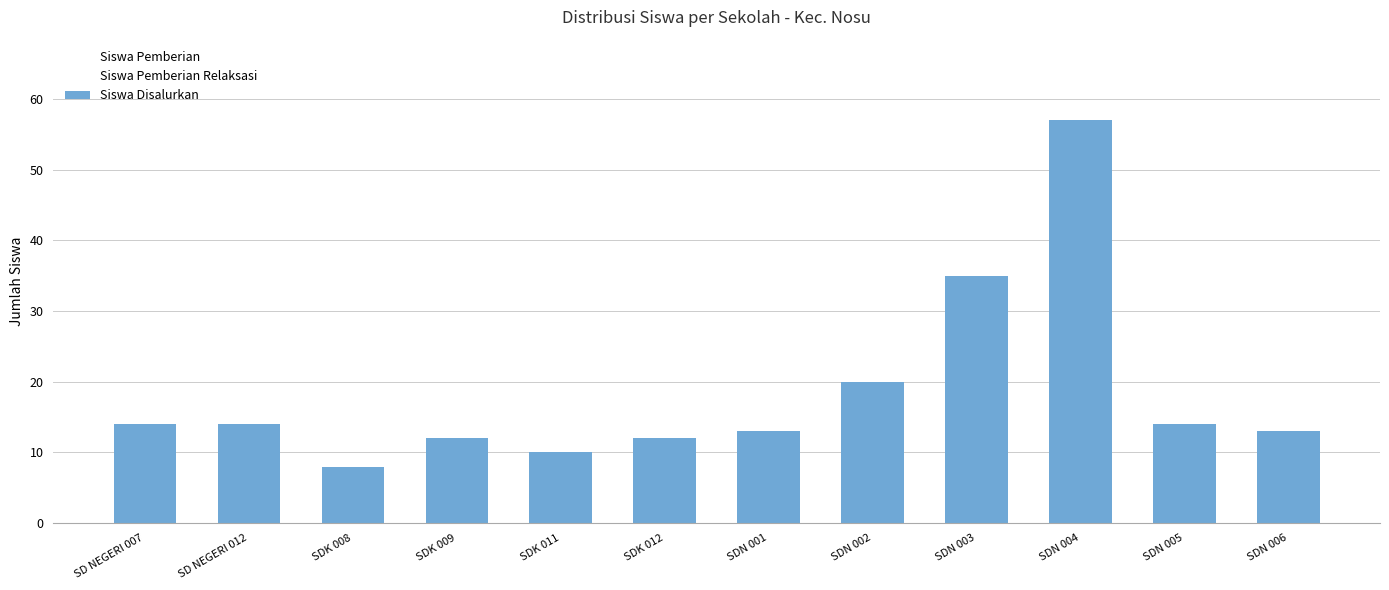

What is the approximate value of Siswa Pemberian Relaksasi at SDK 011?

3